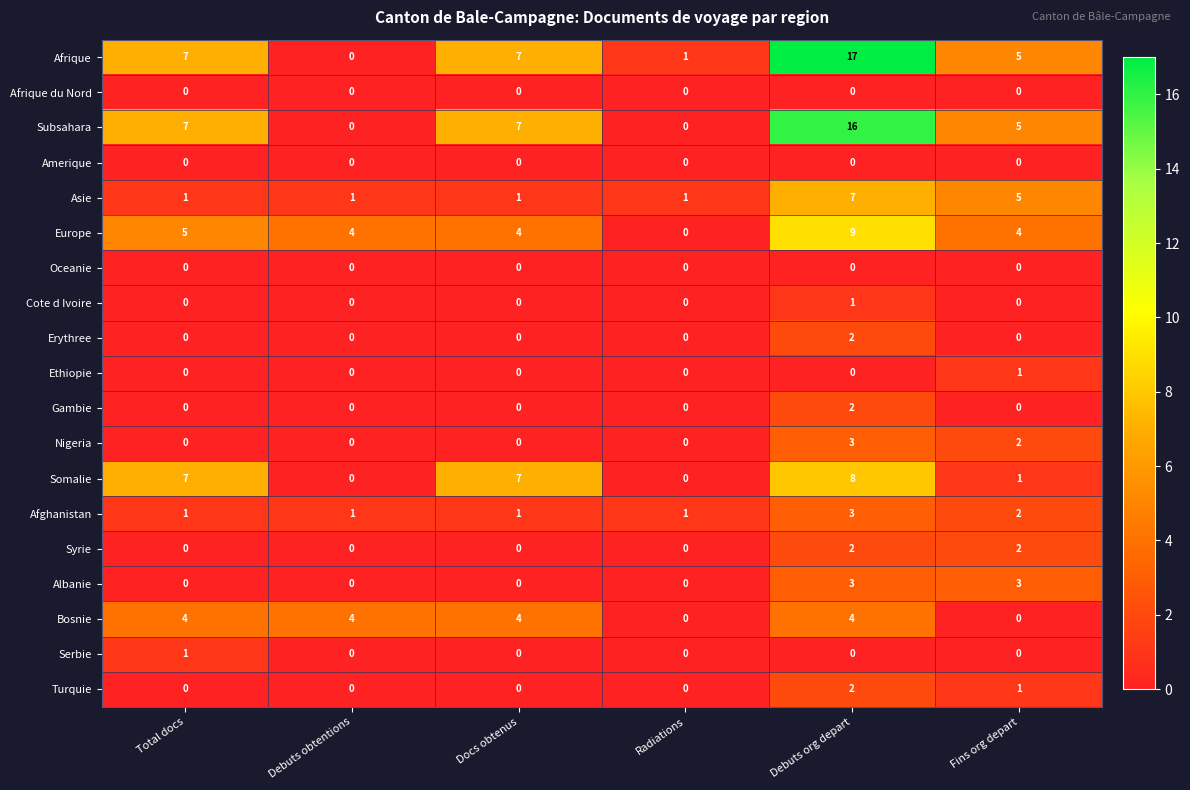

What is the difference between the Asie values at Total docs and Fins org depart?

4